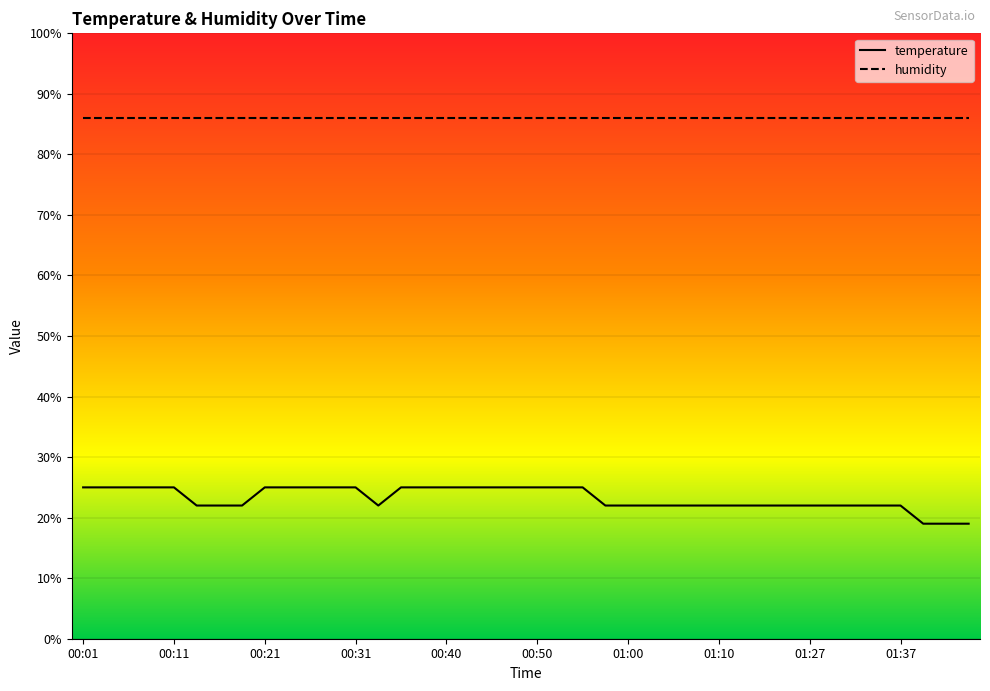

Does the chart display data point markers on the line(s)?

No